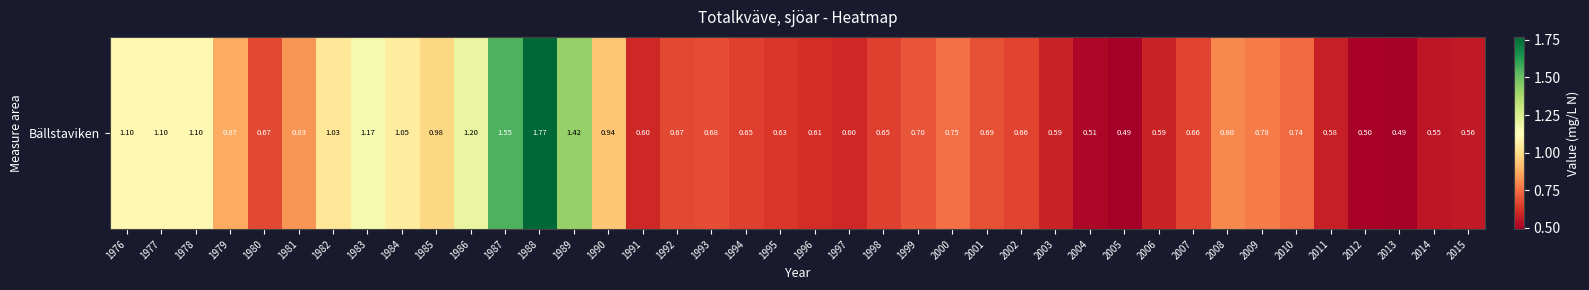

What is the difference between the values at 1994 and 2013?

0.2